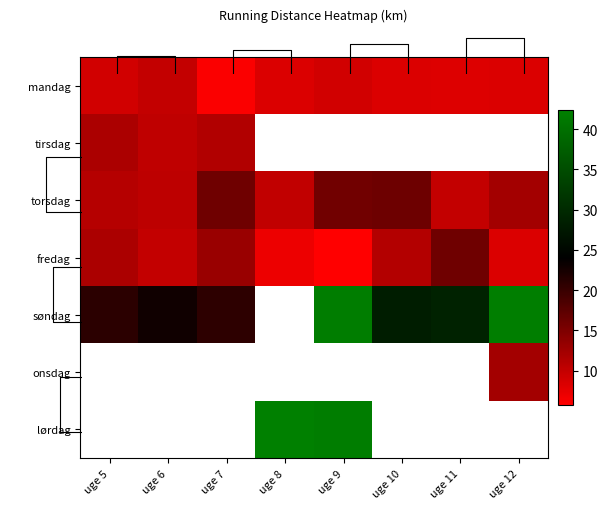

What value does the mandag series have at uge 6?

10.1